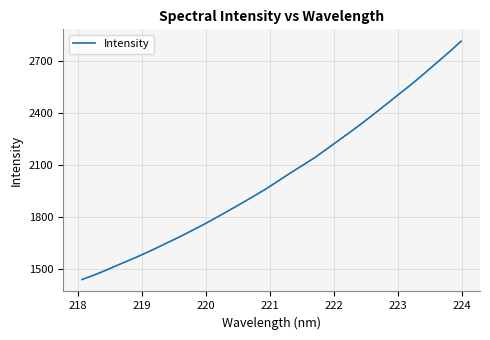

How many series are shown in this chart?

1